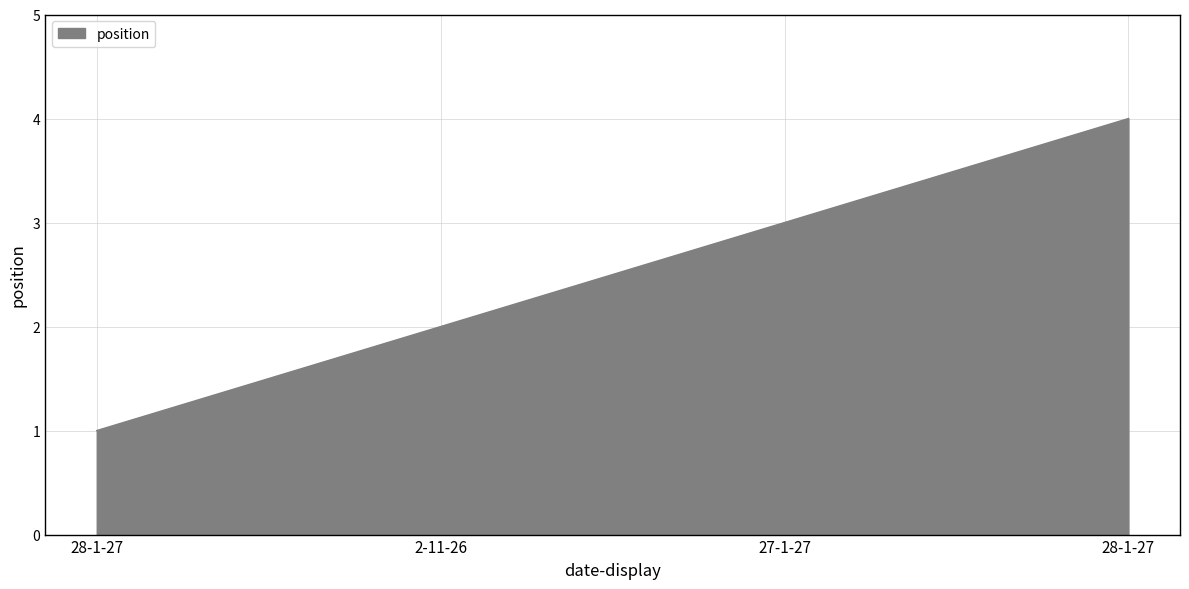

How many series are shown in this chart?

1